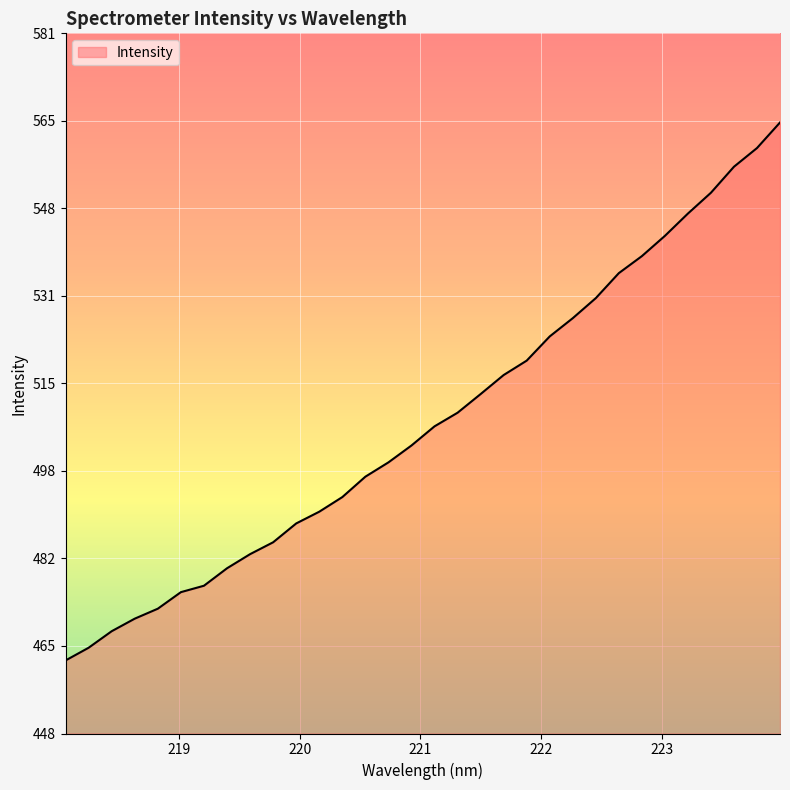

Reading left to right, extract all data points from this chart.

462.2	464.6	467.8	470.2	472.1	475.2	476.4	479.7	482.4	484.7	488.3	490.5	493.3	497.1	499.8	503.1	506.7	509.3	512.8	516.4	519.2	523.8	527.2	531.0	535.8	539.0	542.9	547.1	551.0	556.0	559.5	564.4